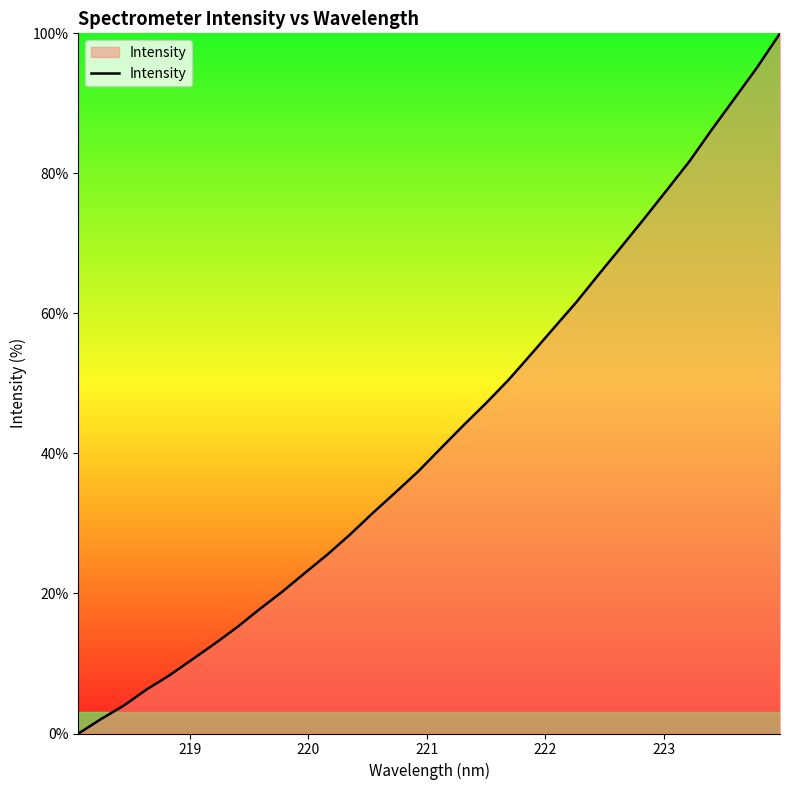

What is the greatest value displayed?

100.0